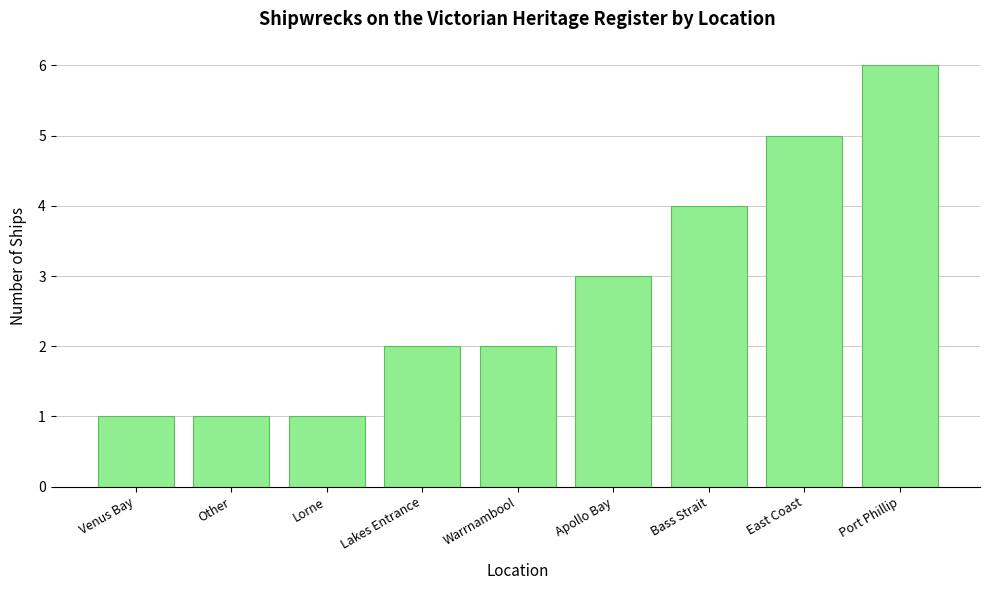

Between Apollo Bay and Port Phillip, which is larger?

Port Phillip